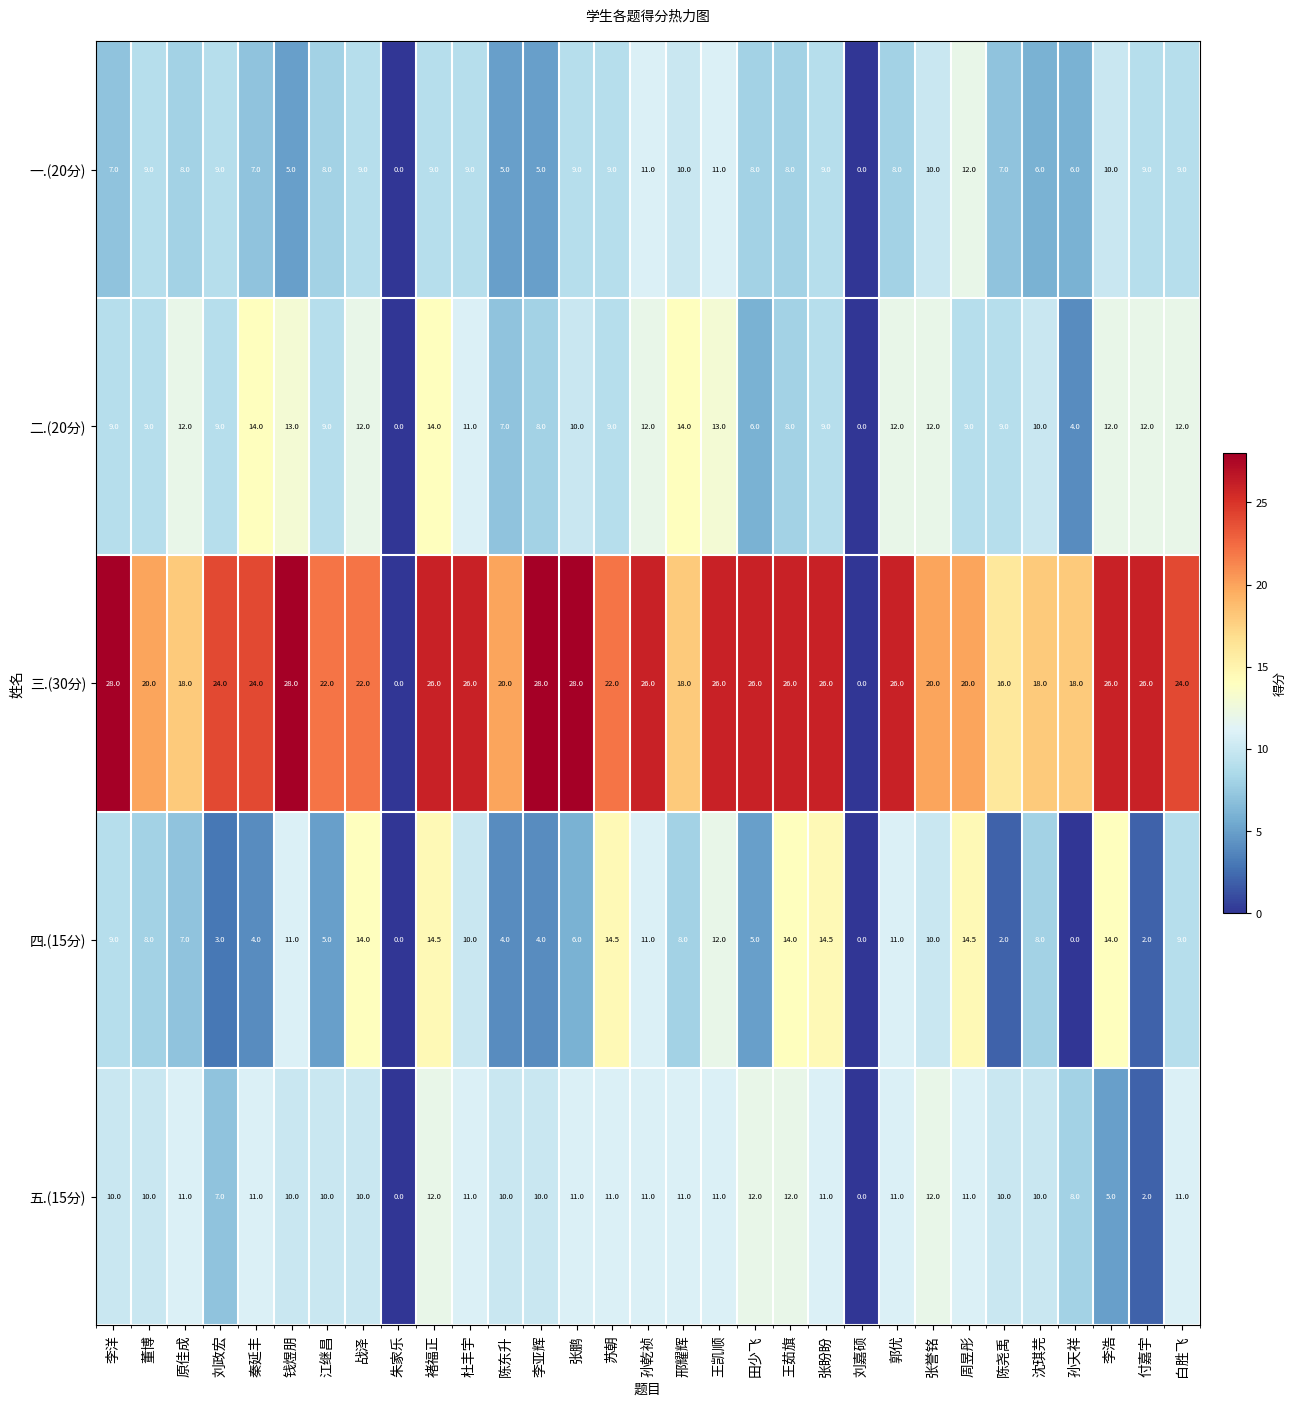

What is the greatest value displayed?

28.0